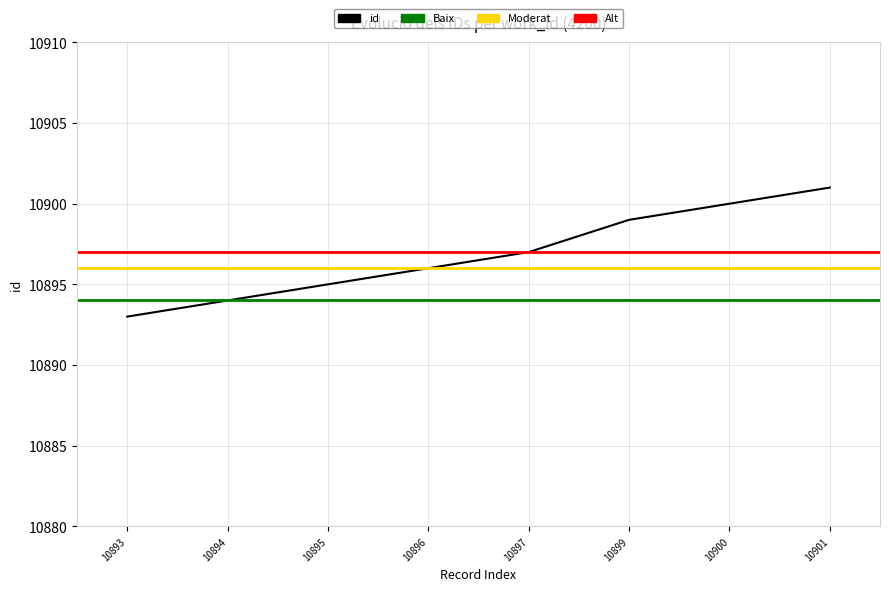

What is the greatest value displayed?

10901